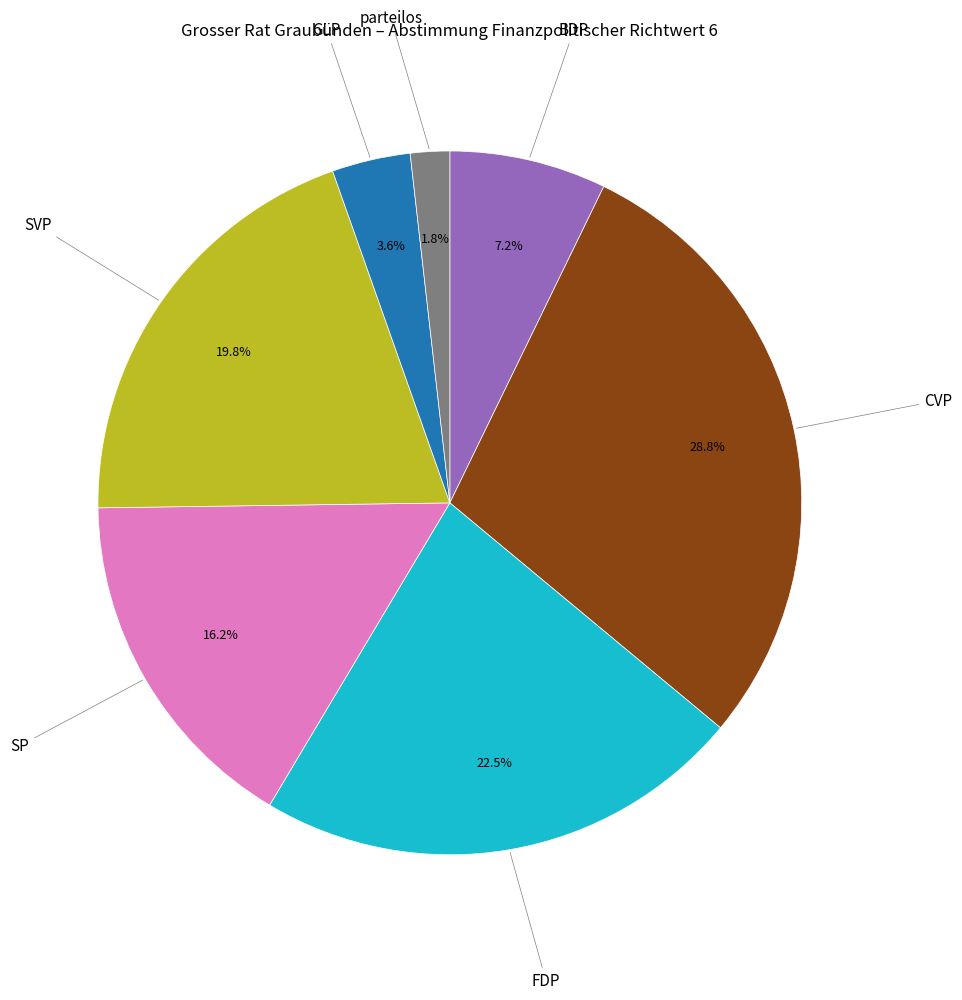

Is there any slice that represents more than half of the pie?

No